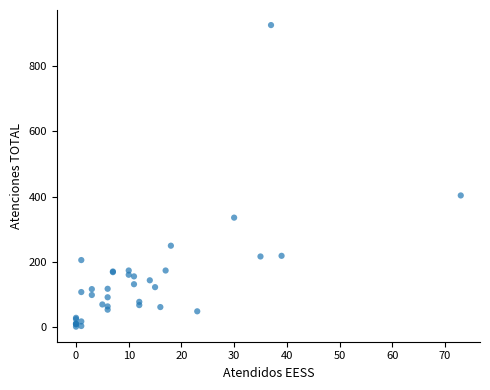

What Y value in the scatter plot is closest to 464?

404